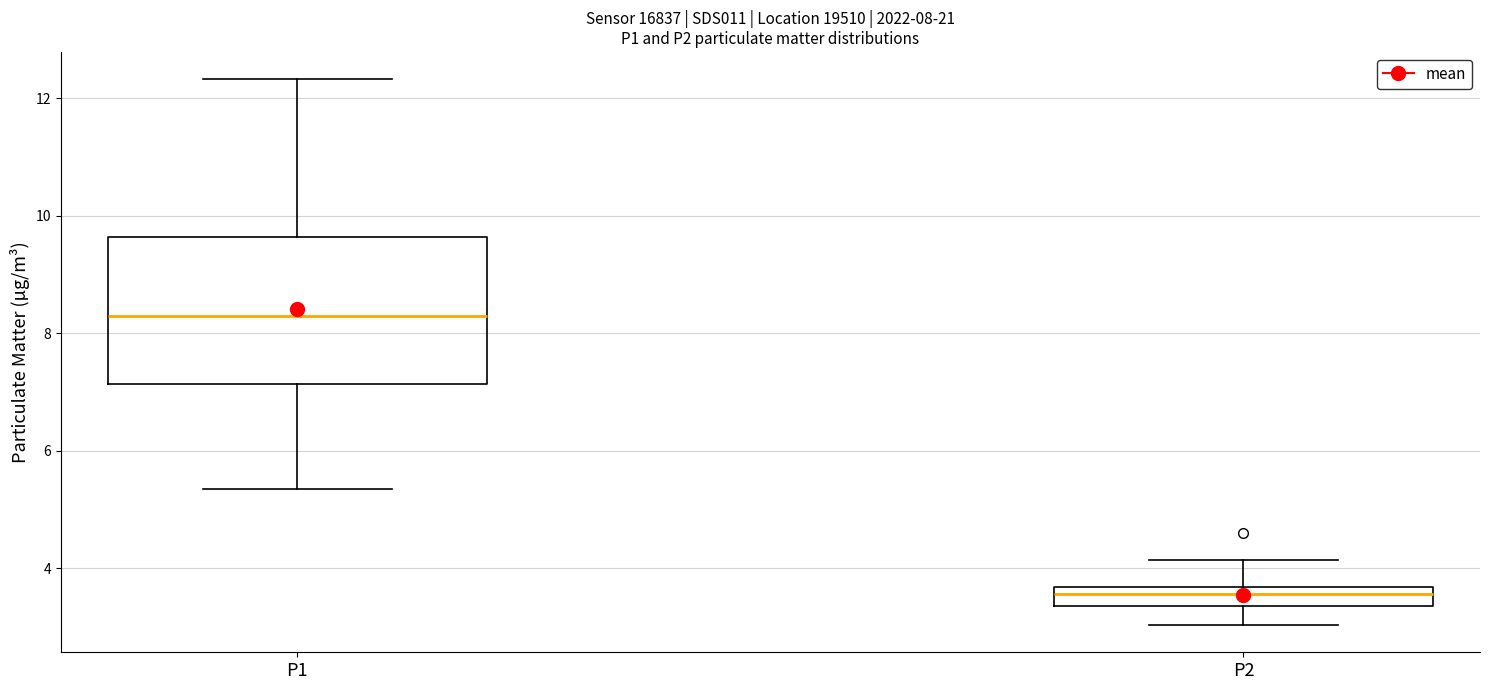

Which box has the highest median line?

P1